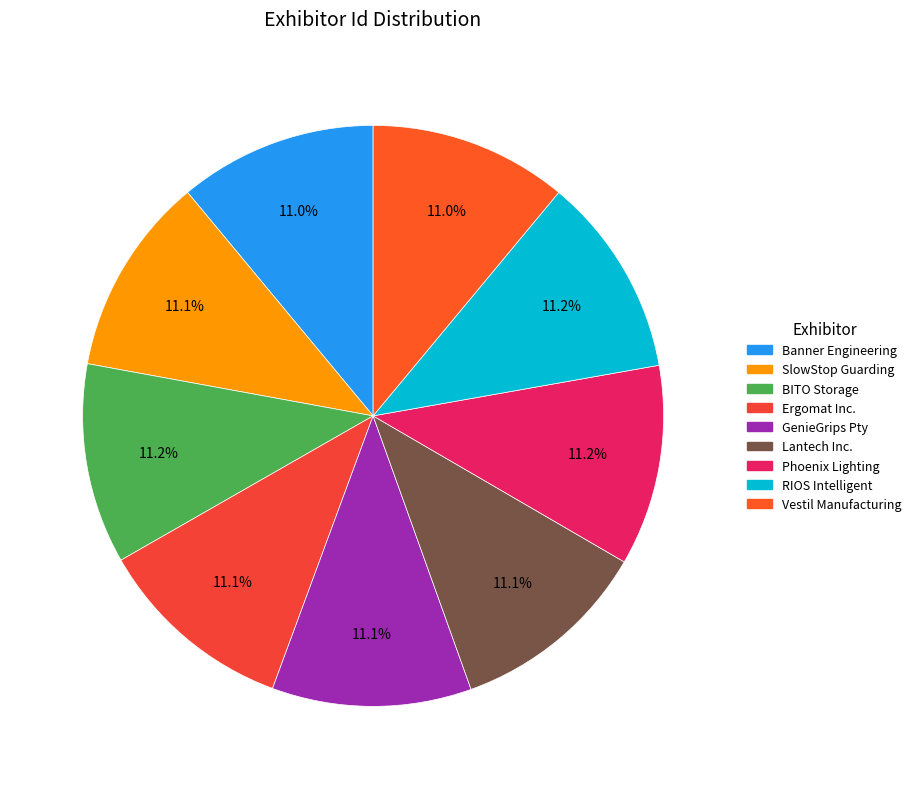

To the nearest percent, what is the average slice percentage?

11%